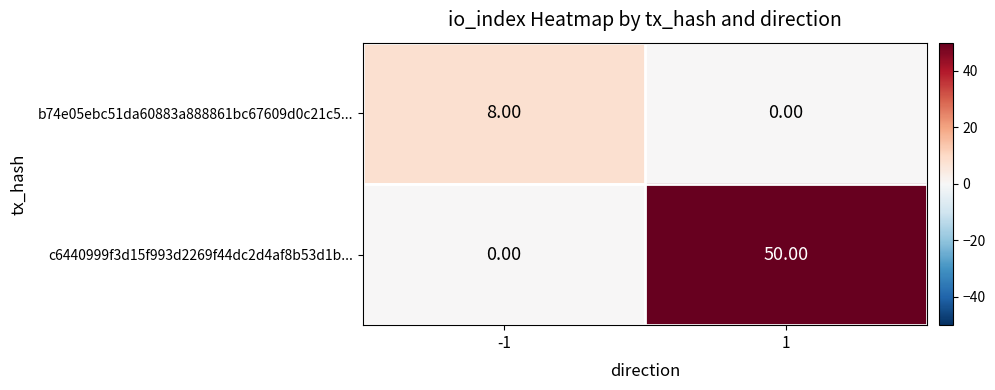

What is the spread (max minus min) of values at -1?

8